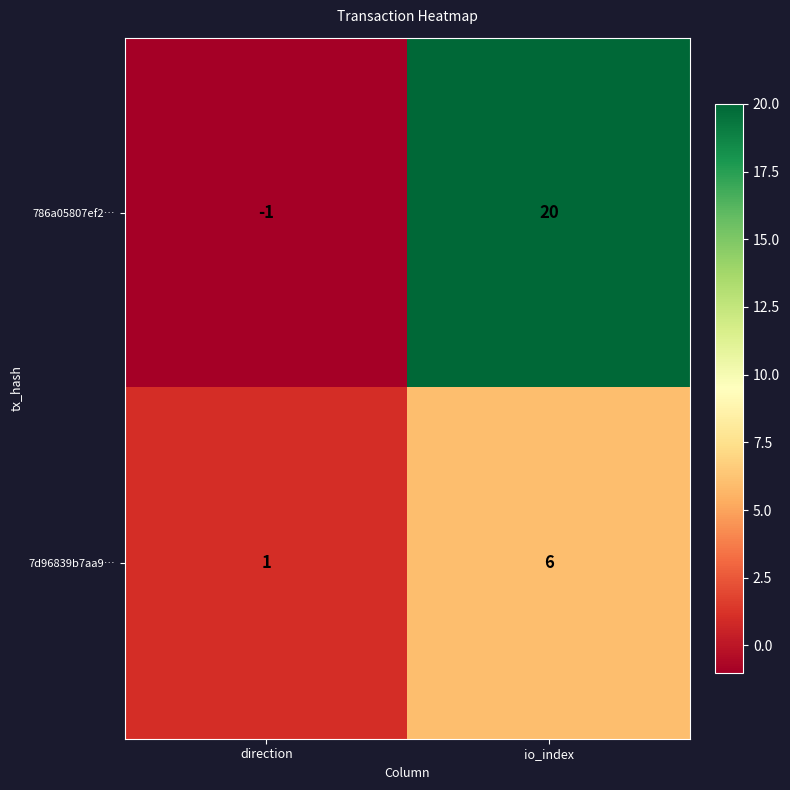

What is the average value of the 7d96839b7aa9… series?

4